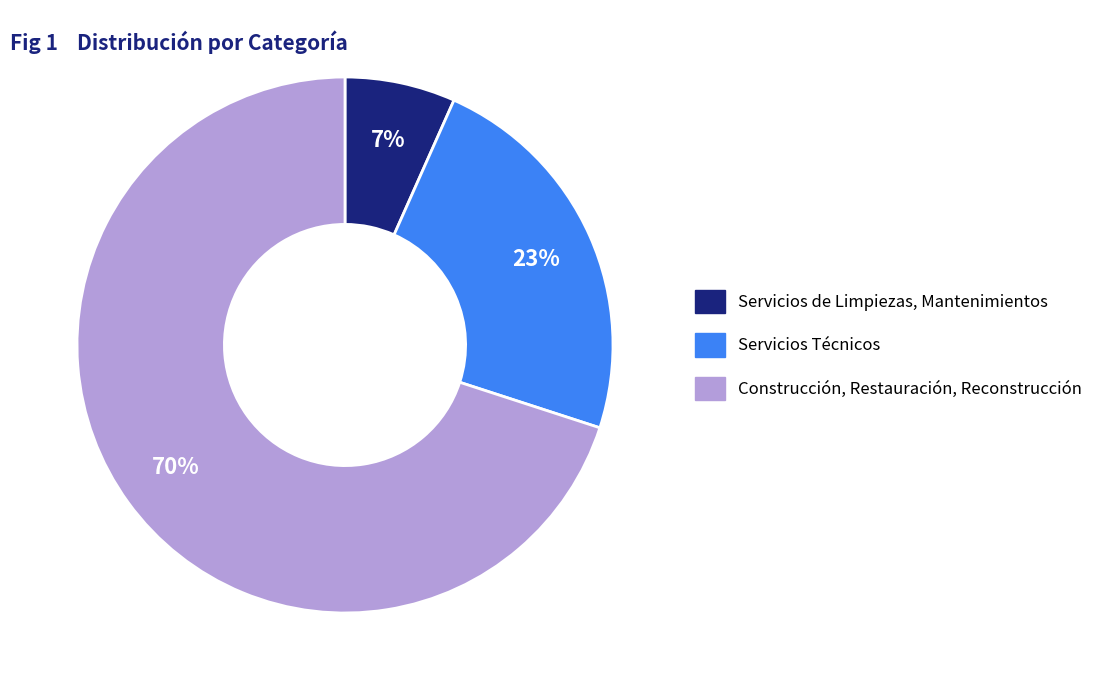

Does Construcción, Restauración, Reconstrucción represent more than half of the total?

Yes